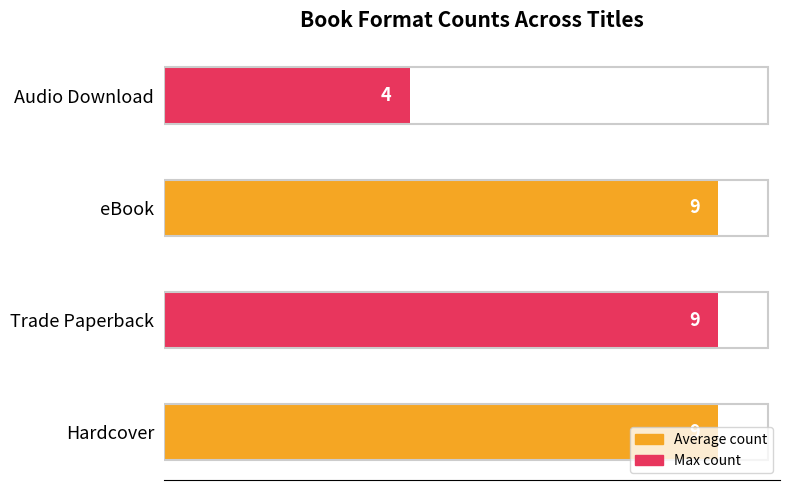

What is the ratio of the value at Trade Paperback to the value at Hardcover?

1.0